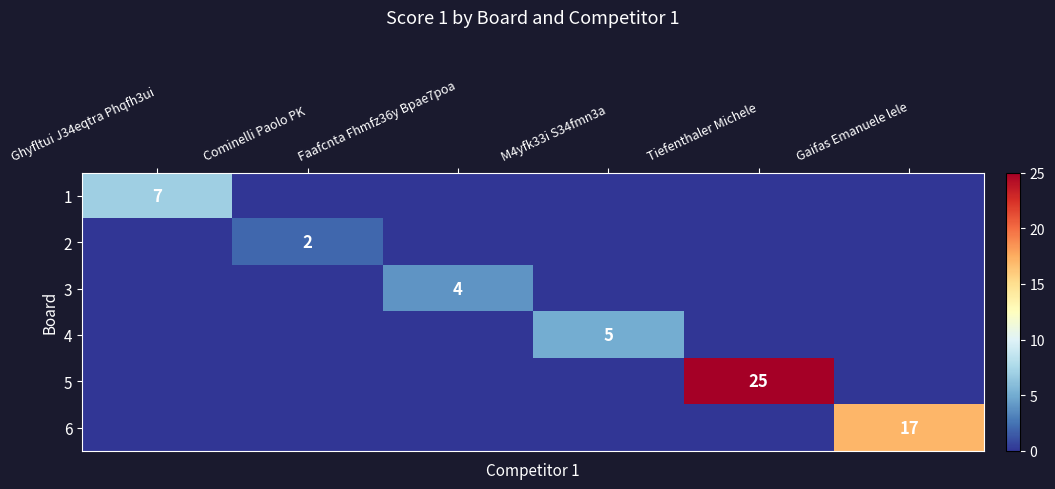

The 5 series shows 35 at Tiefenthaler Michele. True or false?

False